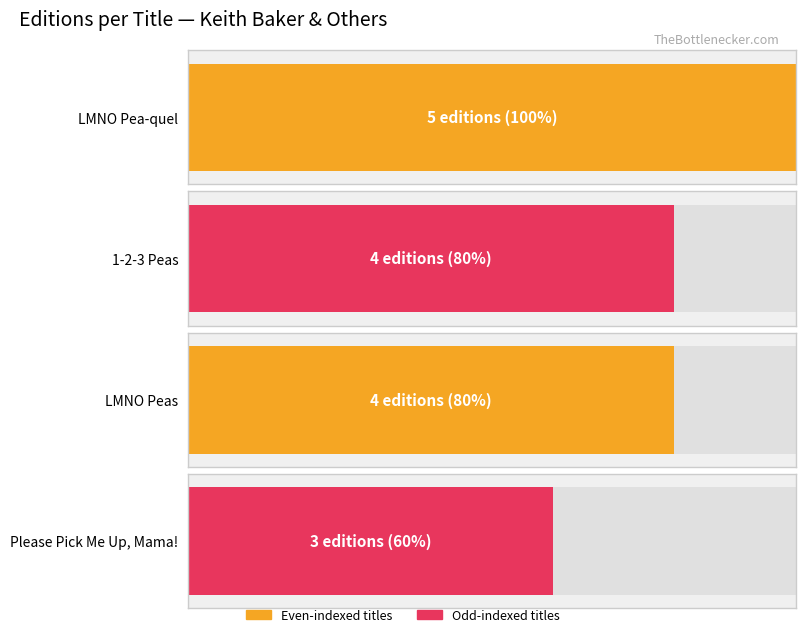

What is the difference between the values at LMNO Peas and LMNO Pea-quel?

1